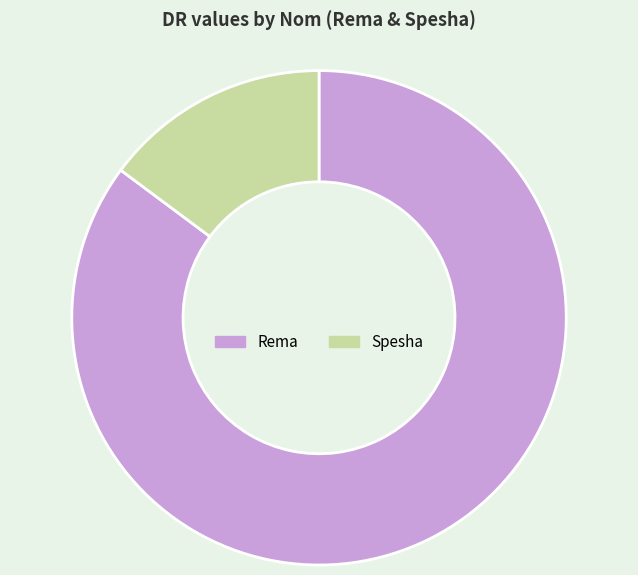

Does any single category account for the majority?

Yes